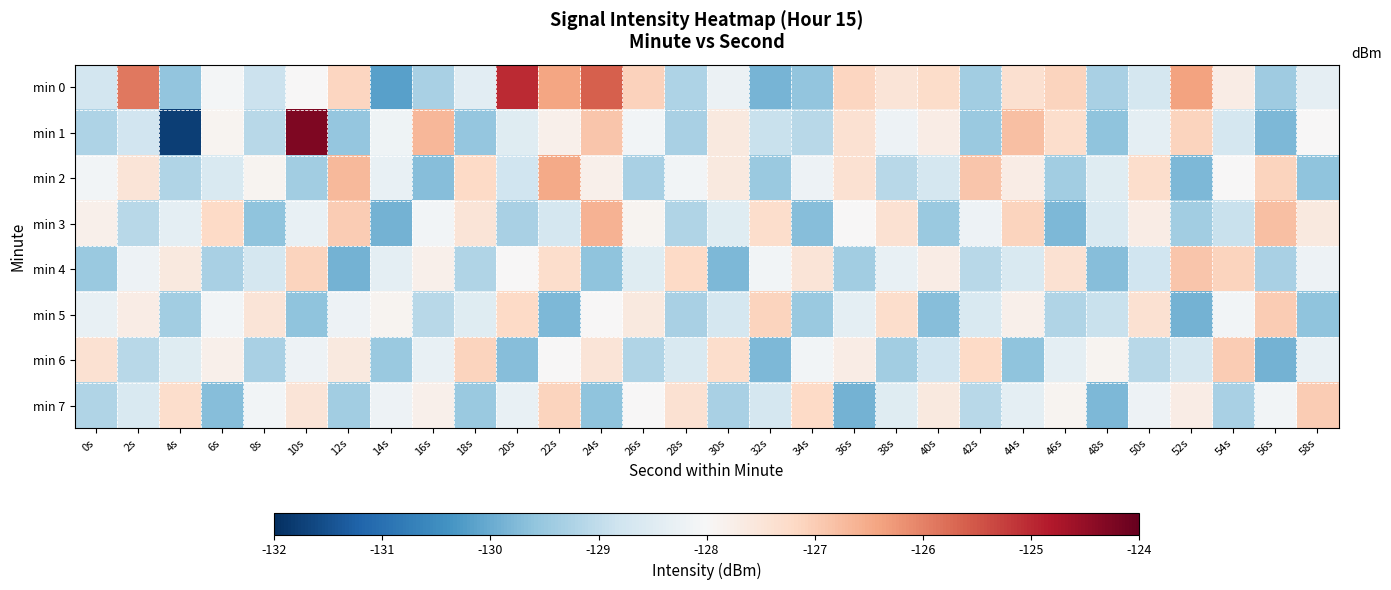

Reading right to left, what are all the values shown in this chart?

min 0: 58s=-128.4	56s=-129.4	54s=-127.7	52s=-126.4	50s=-128.7	48s=-129.3	46s=-127.1	44s=-127.4	42s=-129.4	40s=-127.3	38s=-127.5	36s=-127.1	34s=-129.6	32s=-129.9	30s=-128.2	28s=-129.2	26s=-127.1	24s=-125.6	22s=-126.4	20s=-125.0	18s=-128.4	16s=-129.3	14s=-130.2	12s=-127.2	10s=-128.0	8s=-128.9	6s=-128.1	4s=-129.6	2s=-125.9	0s=-128.7
min 1: 58s=-128.0	56s=-129.8	54s=-128.7	52s=-127.1	50s=-128.4	48s=-129.6	46s=-127.3	44s=-126.8	42s=-129.5	40s=-127.7	38s=-128.2	36s=-127.4	34s=-129.1	32s=-128.9	30s=-127.6	28s=-129.3	26s=-128.1	24s=-126.9	22s=-127.8	20s=-128.5	18s=-129.5	16s=-126.7	14s=-128.2	12s=-129.6	10s=-124.3	8s=-129.1	6s=-127.9	4s=-131.8	2s=-128.8	0s=-129.2
min 2: 58s=-129.6	56s=-127.1	54s=-128.0	52s=-129.8	50s=-127.3	48s=-128.5	46s=-129.4	44s=-127.7	42s=-126.9	40s=-128.7	38s=-129.1	36s=-127.4	34s=-128.2	32s=-129.5	30s=-127.6	28s=-128.1	26s=-129.3	24s=-127.8	22s=-126.5	20s=-128.8	18s=-127.2	16s=-129.7	14s=-128.3	12s=-126.7	10s=-129.4	8s=-127.9	6s=-128.6	4s=-129.2	2s=-127.5	0s=-128.1
min 3: 58s=-127.6	56s=-126.8	54s=-128.9	52s=-129.4	50s=-127.7	48s=-128.6	46s=-129.8	44s=-127.1	42s=-128.2	40s=-129.5	38s=-127.4	36s=-128.0	34s=-129.7	32s=-127.3	30s=-128.5	28s=-129.2	26s=-127.9	24s=-126.6	22s=-128.7	20s=-129.3	18s=-127.5	16s=-128.1	14s=-129.9	12s=-127.0	10s=-128.3	8s=-129.6	6s=-127.2	4s=-128.4	2s=-129.1	0s=-127.8
min 4: 58s=-128.2	56s=-129.3	54s=-127.1	52s=-126.9	50s=-128.8	48s=-129.7	46s=-127.4	44s=-128.6	42s=-129.1	40s=-127.7	38s=-128.3	36s=-129.4	34s=-127.5	32s=-128.1	30s=-129.8	28s=-127.2	26s=-128.5	24s=-129.6	22s=-127.3	20s=-128.0	18s=-129.2	16s=-127.8	14s=-128.4	12s=-129.9	10s=-127.1	8s=-128.7	6s=-129.3	4s=-127.6	2s=-128.2	0s=-129.5
min 5: 58s=-129.6	56s=-127.0	54s=-128.1	52s=-129.9	50s=-127.4	48s=-128.9	46s=-129.2	44s=-127.8	42s=-128.6	40s=-129.7	38s=-127.3	36s=-128.4	34s=-129.5	32s=-127.1	30s=-128.7	28s=-129.3	26s=-127.6	24s=-128.0	22s=-129.8	20s=-127.2	18s=-128.5	16s=-129.1	14s=-127.9	12s=-128.2	10s=-129.6	8s=-127.5	6s=-128.1	4s=-129.4	2s=-127.7	0s=-128.3
min 6: 58s=-128.3	56s=-129.9	54s=-127.0	52s=-128.7	50s=-129.1	48s=-127.9	46s=-128.4	44s=-129.6	42s=-127.2	40s=-128.8	38s=-129.4	36s=-127.7	34s=-128.1	32s=-129.8	30s=-127.3	28s=-128.6	26s=-129.2	24s=-127.5	22s=-128.0	20s=-129.7	18s=-127.1	16s=-128.3	14s=-129.5	12s=-127.6	10s=-128.2	8s=-129.3	6s=-127.8	4s=-128.5	2s=-129.1	0s=-127.4
min 7: 58s=-127.0	56s=-128.1	54s=-129.3	52s=-127.7	50s=-128.2	48s=-129.8	46s=-127.9	44s=-128.4	42s=-129.1	40s=-127.6	38s=-128.5	36s=-129.9	34s=-127.2	32s=-128.7	30s=-129.3	28s=-127.4	26s=-128.0	24s=-129.6	22s=-127.1	20s=-128.3	18s=-129.5	16s=-127.8	14s=-128.2	12s=-129.4	10s=-127.5	8s=-128.1	6s=-129.7	4s=-127.3	2s=-128.6	0s=-129.2